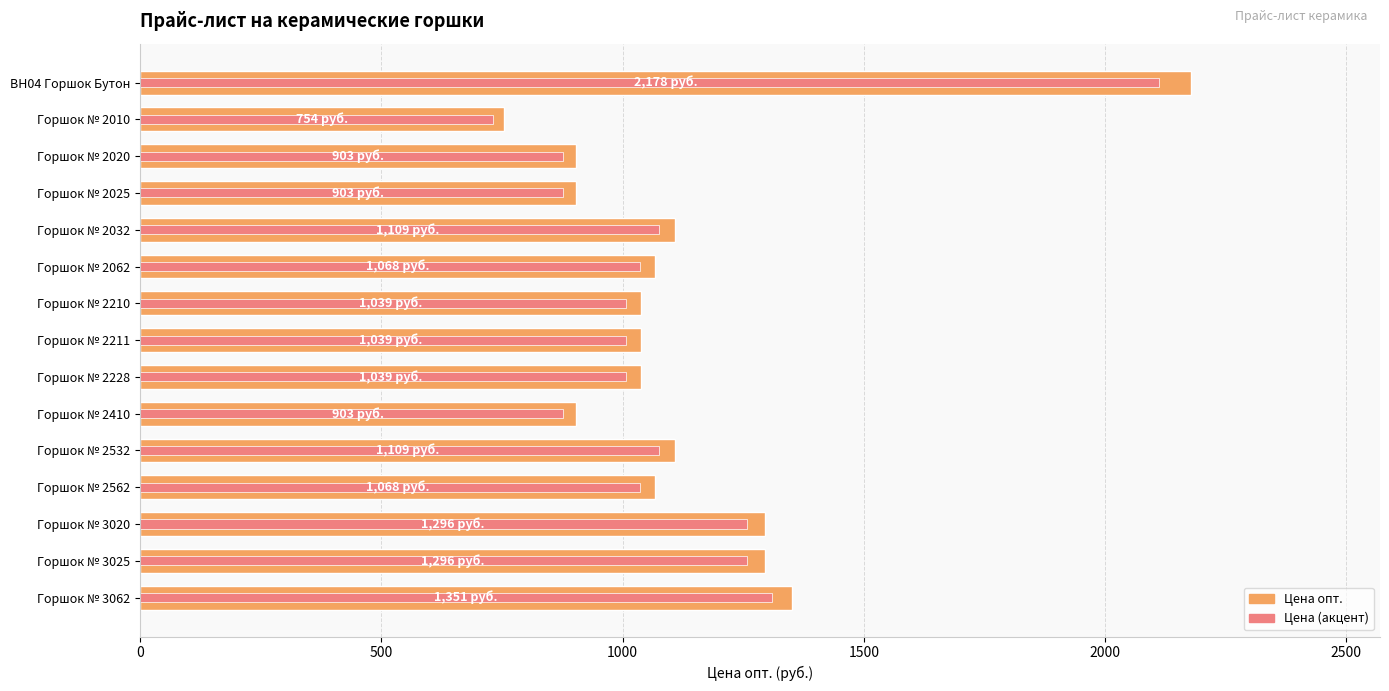

What is the sum of all Цена опт. values?

17055.0